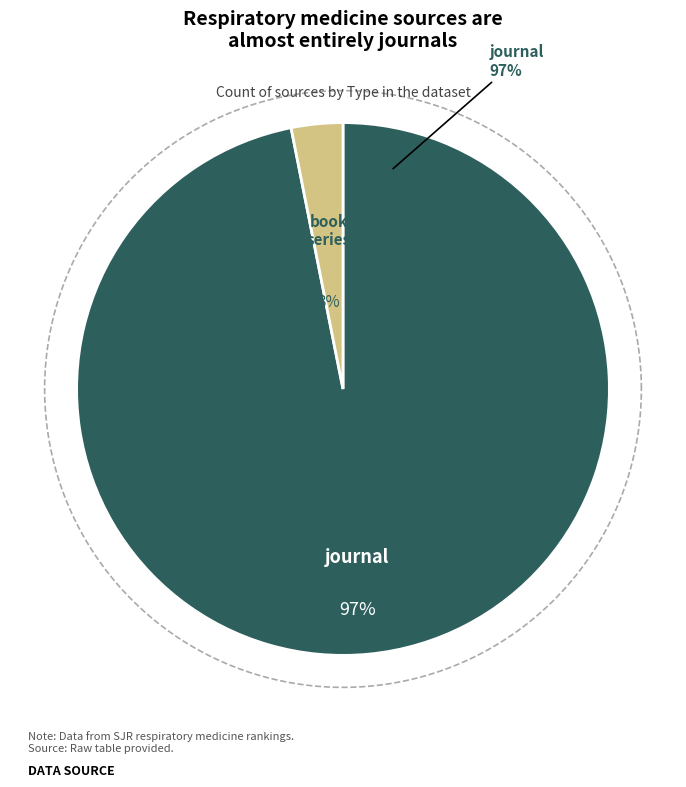

Count the number of slices in the pie.

2